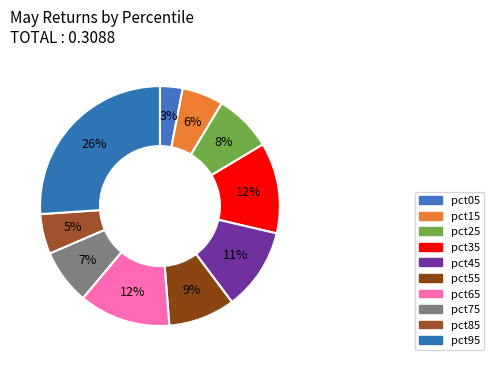

Count the number of slices in the pie.

10